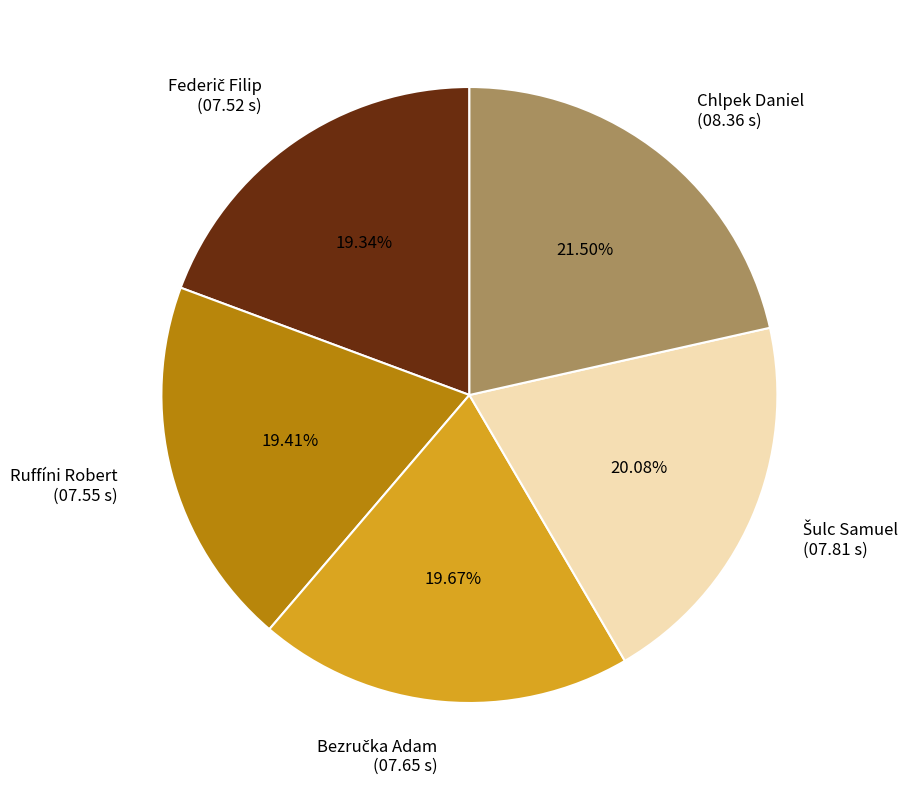

What is the ratio of the value at Chlpek Daniel (08.36 s) to the value at Ruffíni Robert (07.55 s)?

1.1